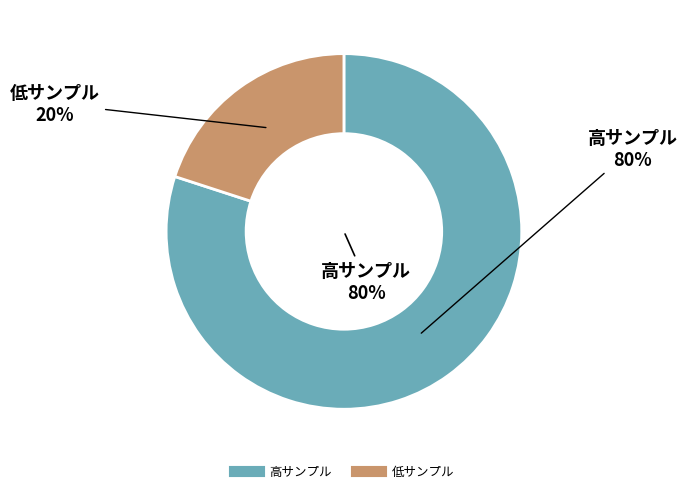

The 28_20232 slice represents 1% of the pie. True or false?

False